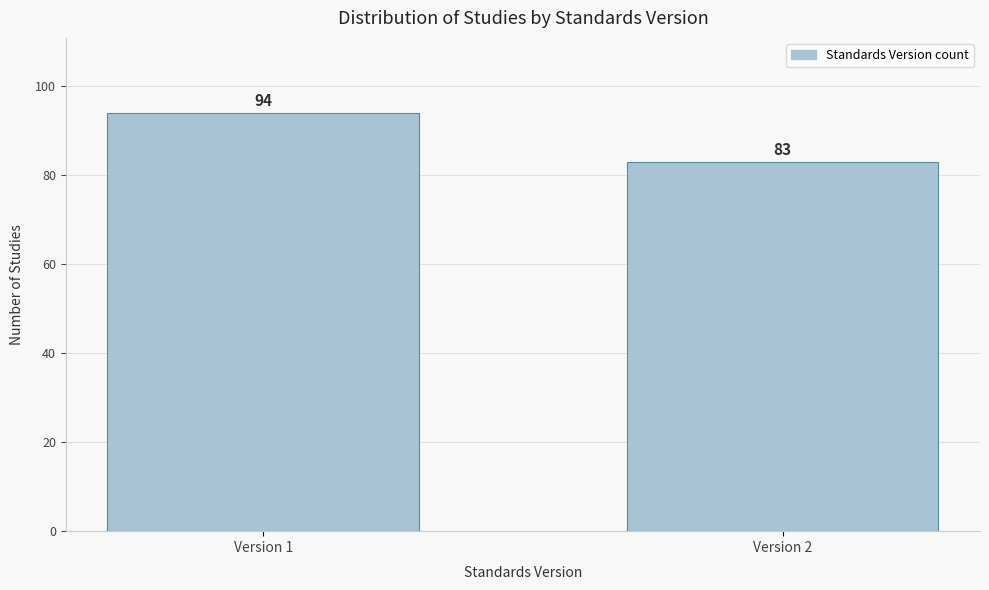

Reading left to right, transcribe all the data shown in this chart.

94	83